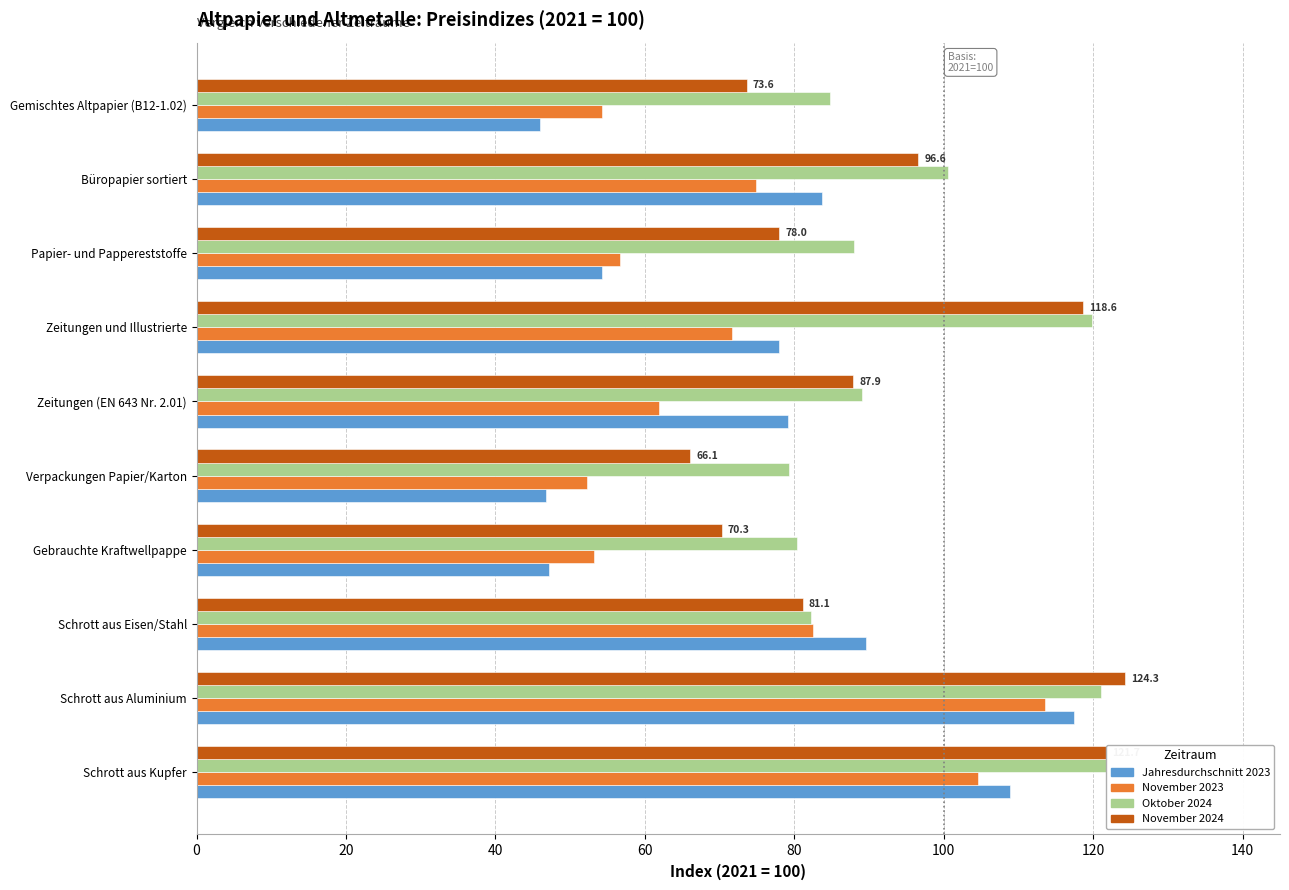

Which series has the largest total across all categories?

Oktober 2024